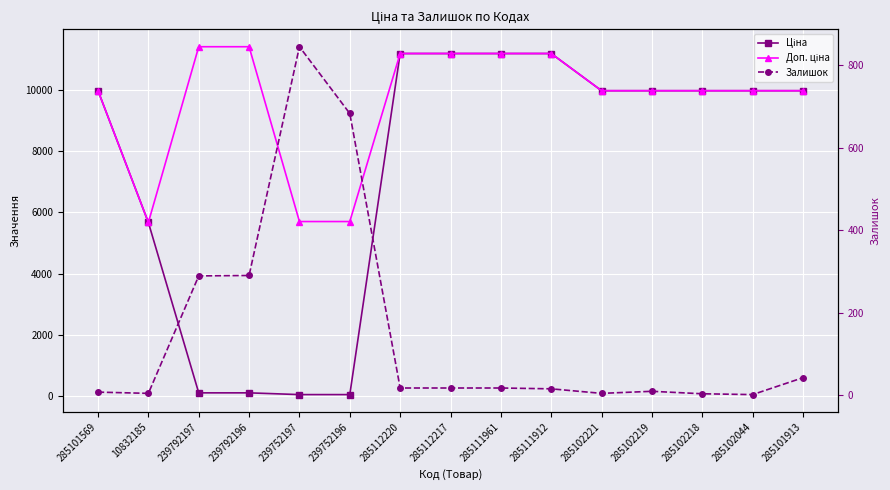

The Ціна series shows 9975.0 at 285101569. True or false?

True